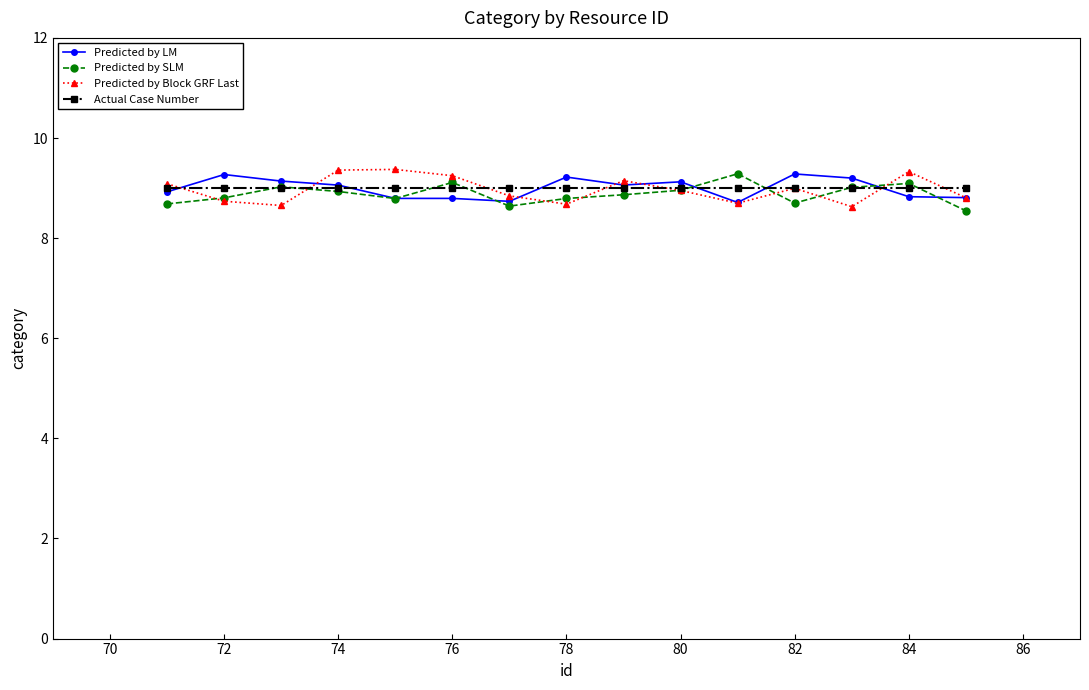

What is the minimum value shown in the chart?

8.5